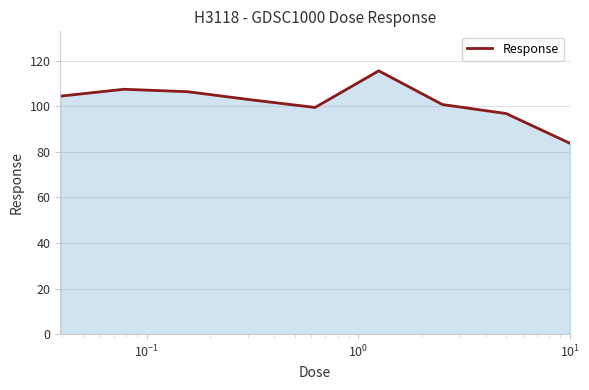

Does the chart display data point markers on the line(s)?

No